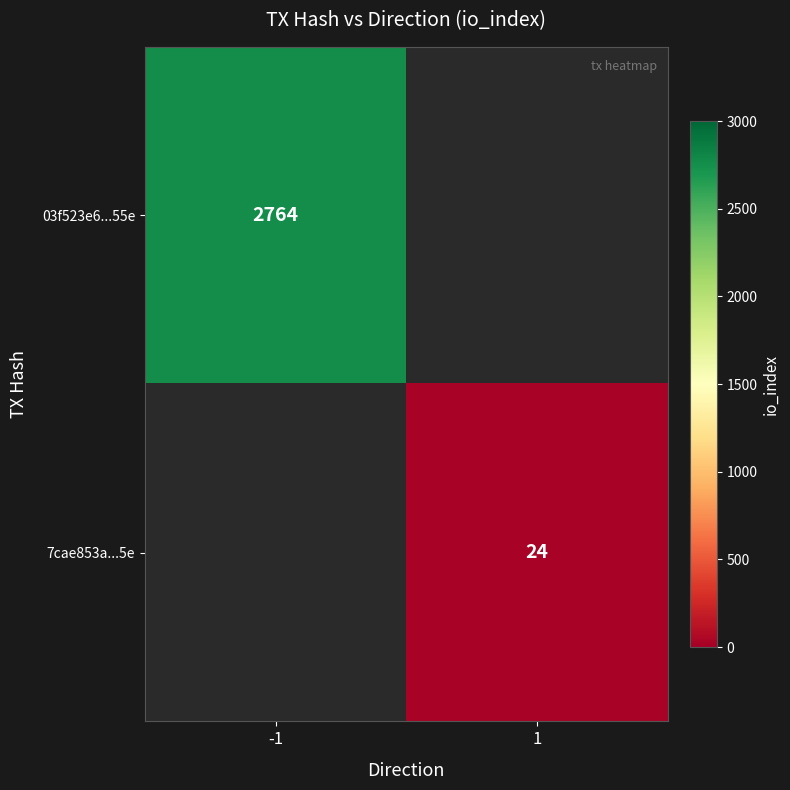

At how many categories does at least one series exceed 643?

1